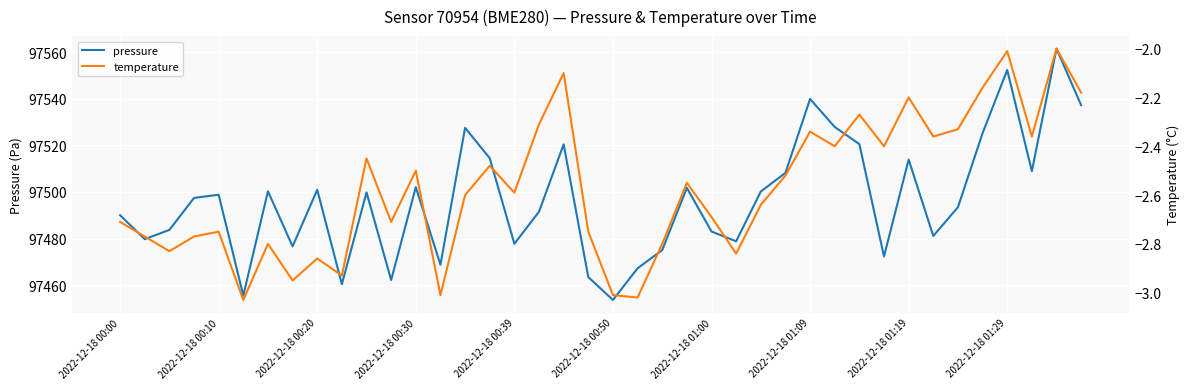

What is the lowest value of the pressure series?

97453.7